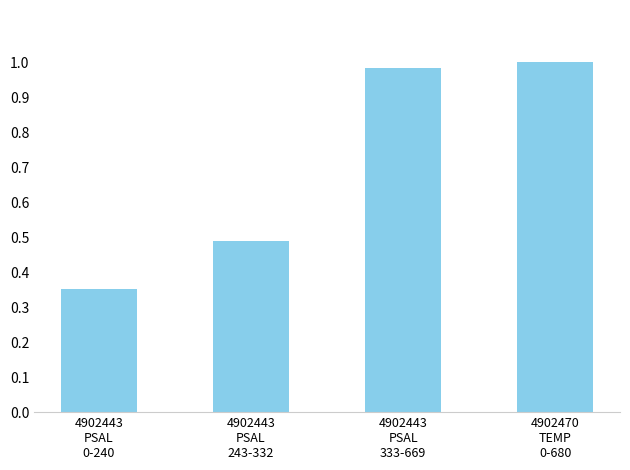

What is the difference between the maximum and minimum values?

0.6